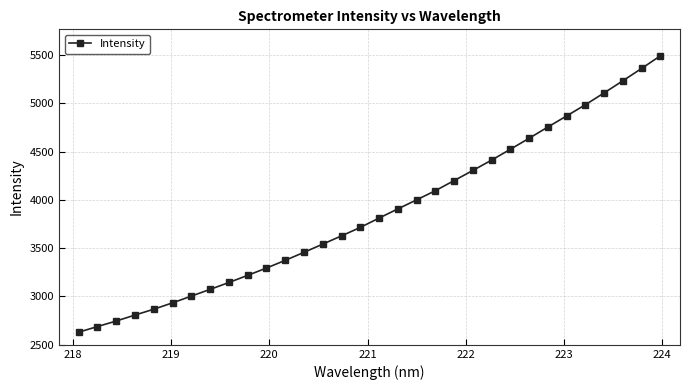

What is the greatest value displayed?

5492.6